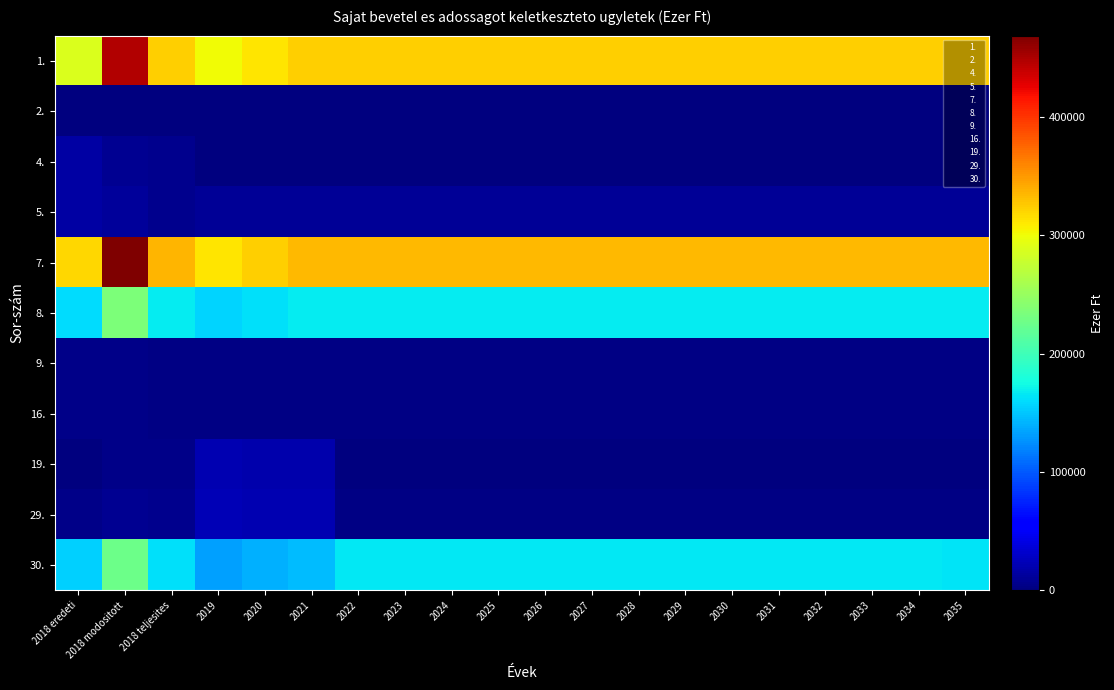

Reading left to right, extract all data points from this chart.

1.: 2018 eredeti=288650	2018 modositott=447278	2018 teljesites=323742	2019=301062	2020=312502	2021=324065	2022=324065	2023=324065	2024=324065	2025=324065	2026=324065	2027=324065	2028=324065	2029=324065	2030=324065	2031=324065	2032=324065	2033=324065	2034=324065	2035=324065
2.: 2018 eredeti=236	2018 modositott=472	2018 teljesites=236	2019=236	2020=236	2021=236	2022=236	2023=236	2024=236	2025=236	2026=236	2027=236	2028=236	2029=236	2030=236	2031=236	2032=236	2033=236	2034=236	2035=236
4.: 2018 eredeti=15350	2018 modositott=8386	2018 teljesites=6864	2019=350	2020=350	2021=350	2022=350	2023=350	2024=350	2025=350	2026=350	2027=350	2028=350	2029=350	2030=350	2031=350	2032=350	2033=350	2034=350	2035=350
5.: 2018 eredeti=15000	2018 modositott=12686	2018 teljesites=5947	2019=10000	2020=10000	2021=10000	2022=10000	2023=10000	2024=10000	2025=10000	2026=10000	2027=10000	2028=10000	2029=10000	2030=10000	2031=10000	2032=10000	2033=10000	2034=10000	2035=10000
7.: 2018 eredeti=319236	2018 modositott=468822	2018 teljesites=336789	2019=311648	2020=323088	2021=334651	2022=334651	2023=334651	2024=334651	2025=334651	2026=334651	2027=334651	2028=334651	2029=334651	2030=334651	2031=334651	2032=334651	2033=334651	2034=334651	2035=334651
8.: 2018 eredeti=159618	2018 modositott=234411	2018 teljesites=168394	2019=155824	2020=161544	2021=167325	2022=167325	2023=167325	2024=167325	2025=167325	2026=167325	2027=167325	2028=167325	2029=167325	2030=167325	2031=167325	2032=167325	2033=167325	2034=167325	2035=167325
9.: 2018 eredeti=5000	2018 modositott=5000	2018 teljesites=2000	2019=2000	2020=2000	2021=2000	2022=2000	2023=2000	2024=2000	2025=2000	2026=2000	2027=2000	2028=2000	2029=2000	2030=2000	2031=2000	2032=2000	2033=2000	2034=2000	2035=2000
16.: 2018 eredeti=5000	2018 modositott=5000	2018 teljesites=2000	2019=2000	2020=2000	2021=2000	2022=2000	2023=2000	2024=2000	2025=2000	2026=2000	2027=2000	2028=2000	2029=2000	2030=2000	2031=2000	2032=2000	2033=2000	2034=2000	2035=2000
19.: 2018 eredeti=0	2018 modositott=3880	2018 teljesites=3880	2019=21205	2020=19807	2021=19808	2022=0	2023=0	2024=0	2025=0	2026=0	2027=0	2028=0	2029=0	2030=0	2031=0	2032=0	2033=0	2034=0	2035=0
29.: 2018 eredeti=5000	2018 modositott=8880	2018 teljesites=5880	2019=23205	2020=21807	2021=21808	2022=2000	2023=2000	2024=2000	2025=2000	2026=2000	2027=2000	2028=2000	2029=2000	2030=2000	2031=2000	2032=2000	2033=2000	2034=2000	2035=2000
30.: 2018 eredeti=154618	2018 modositott=225531	2018 teljesites=162514	2019=132619	2020=139737	2021=145517	2022=165325	2023=165325	2024=165325	2025=165325	2026=165325	2027=165325	2028=165325	2029=165325	2030=165325	2031=165325	2032=165325	2033=165325	2034=165325	2035=163800